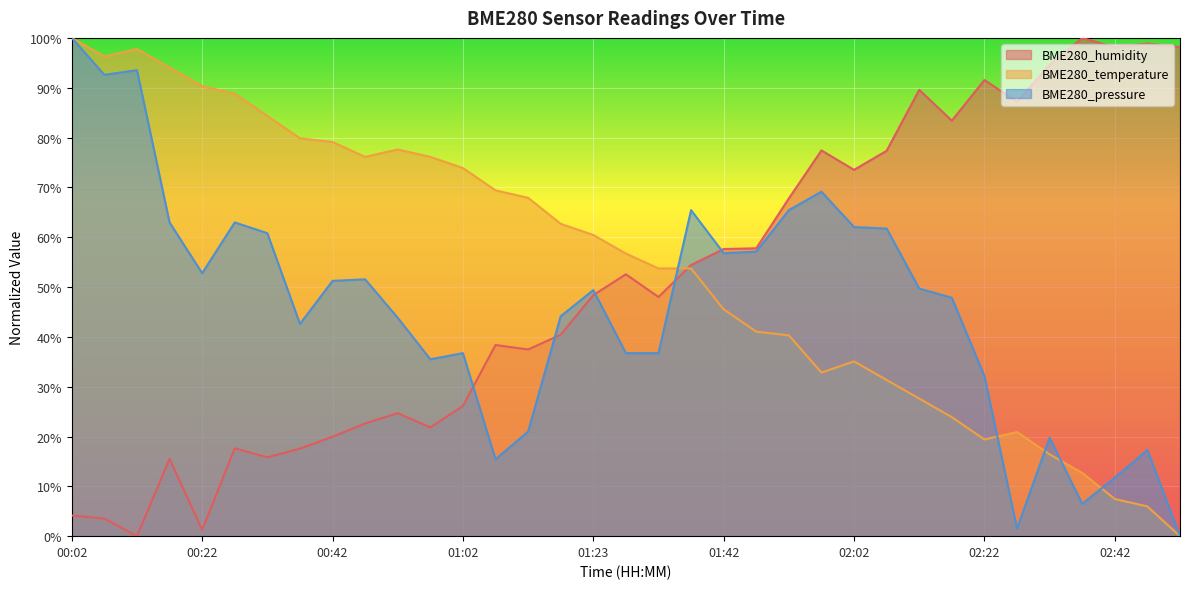

How many values in BME280_temperature are above zero?

34